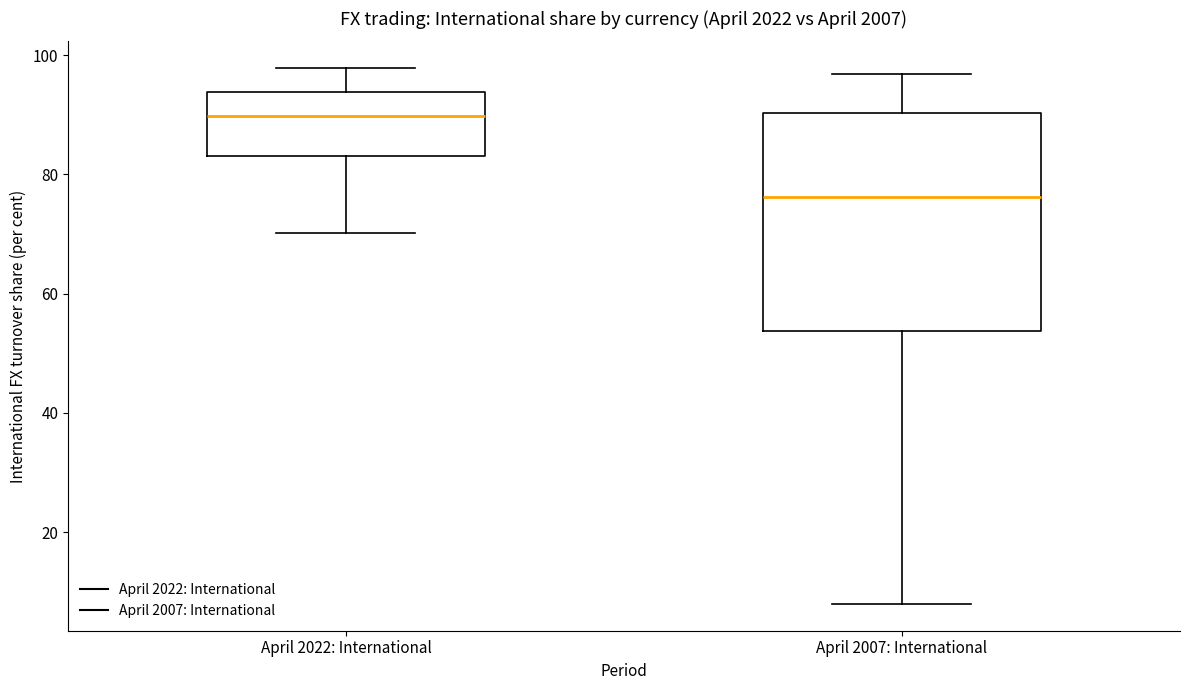

Reading left to right, read every box against the y-axis: the position of its median line, the range the box covers, and the ends of its whiskers. The values are not printed on the chart, so give them approximately, as read against the axis.

April 2022: International: median 90, box 84 to 94, whiskers 70 to 98
April 2007: International: median 76, box 54 to 90, whiskers 8 to 96